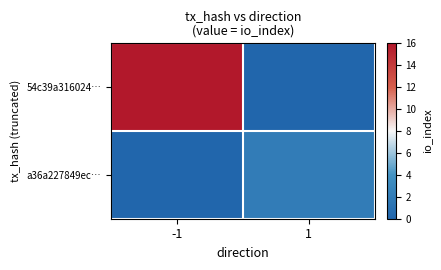

At how many categories does at least one series exceed 3?

1